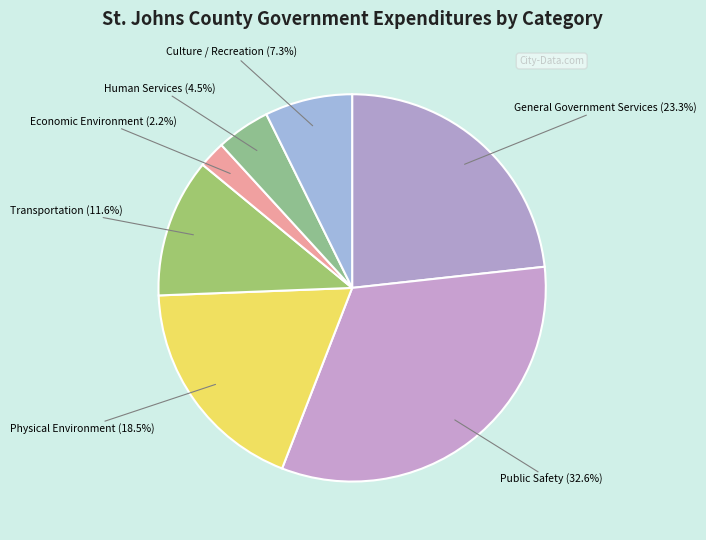

Which category has the biggest portion of the pie?

Public Safety